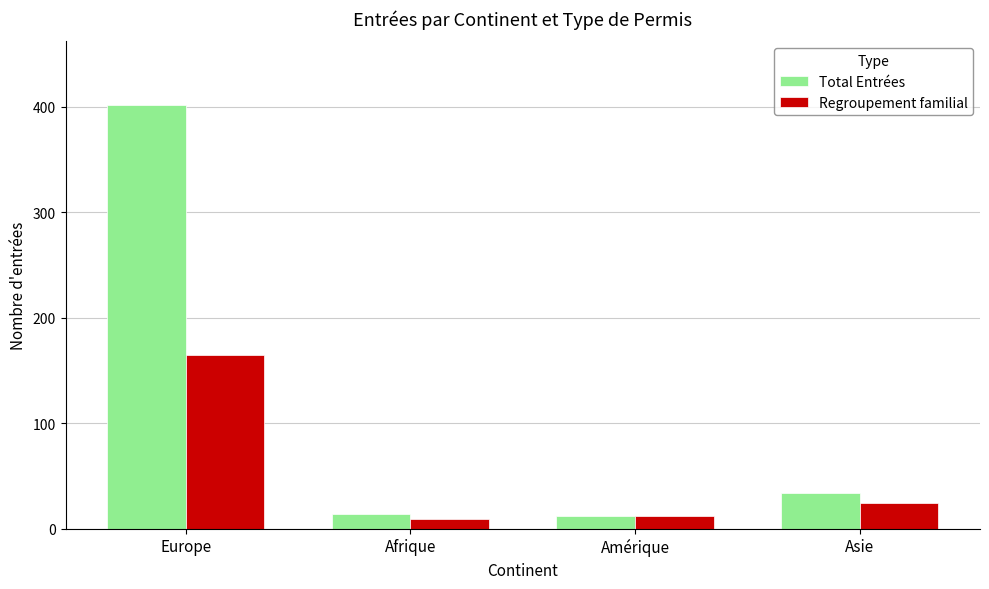

Reading left to right, list all the values displayed in this chart.

Total Entrées: 402	14	12	34
Regroupement familial: 165	9	12	24